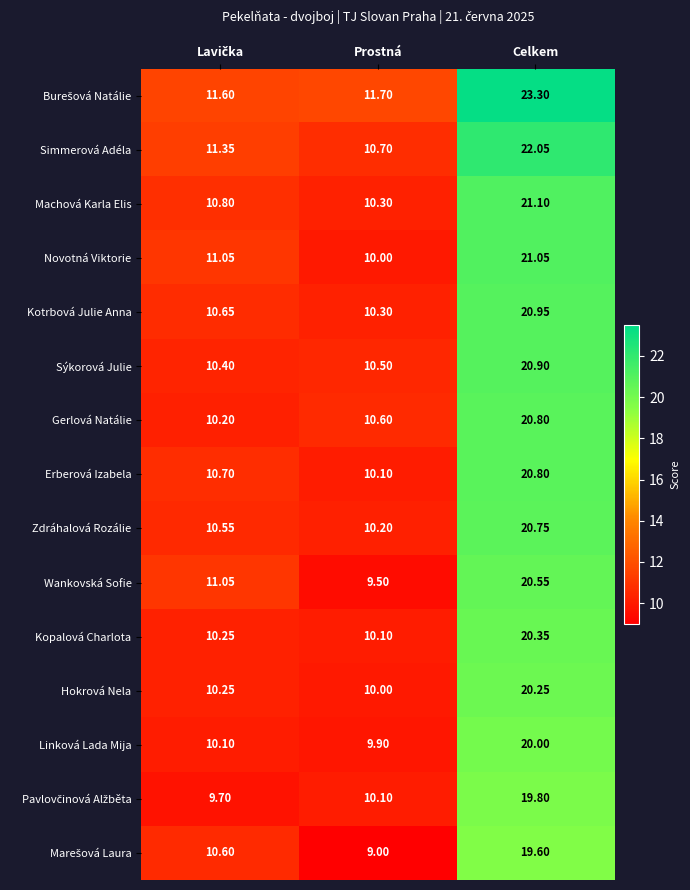

At which category is the sum across all series the highest?

Celkem